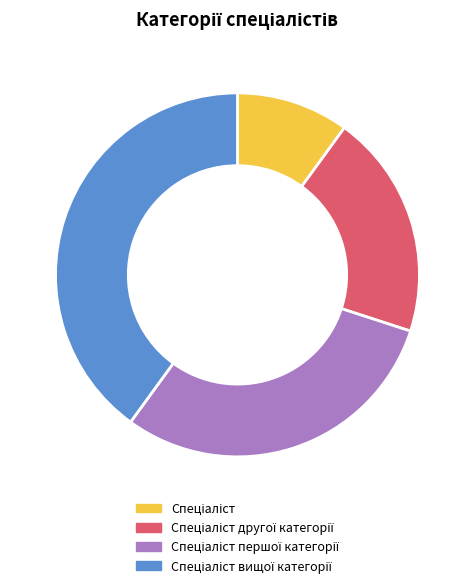

Is there a majority slice in this chart?

No